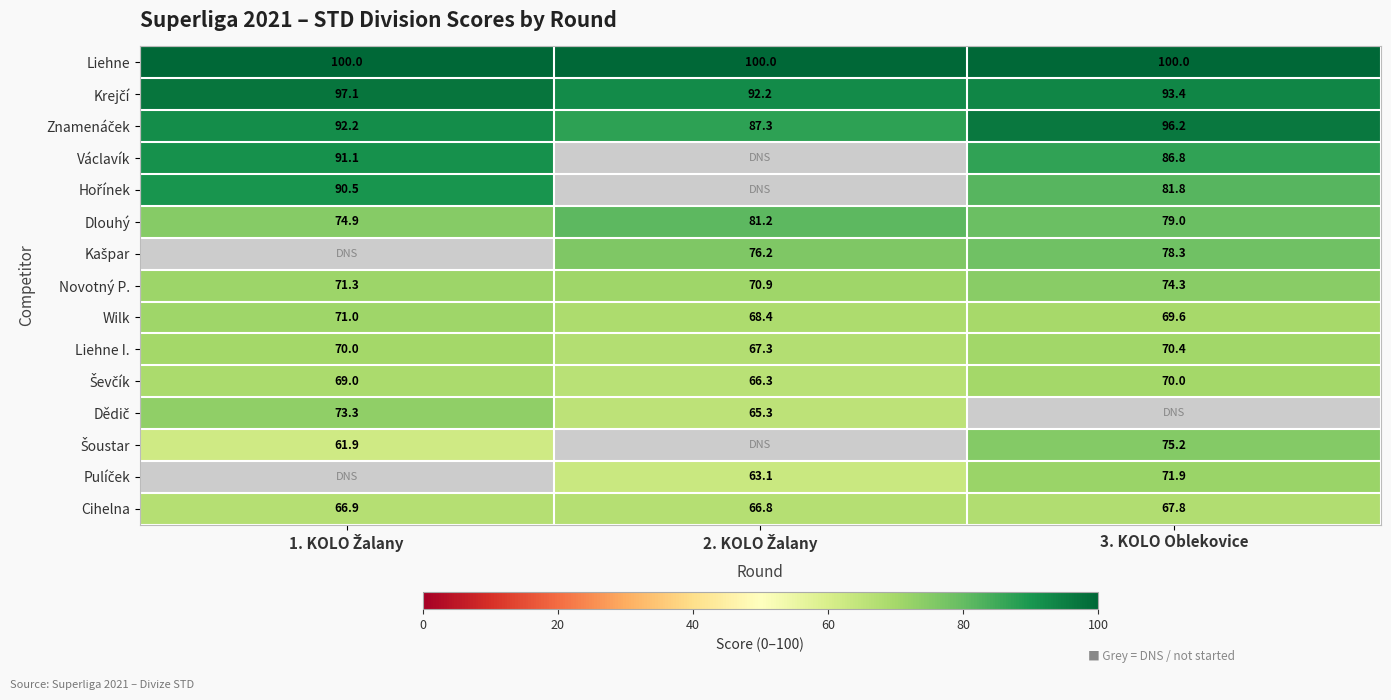

The Václavík series shows 86.8 at 3. KOLO Oblekovice. True or false?

True